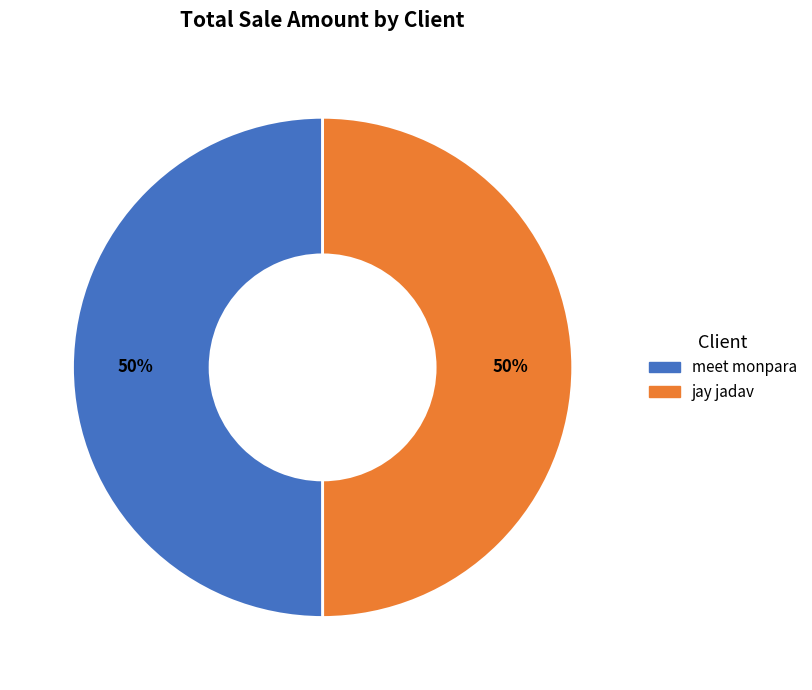

Is it true that meet monpara is 57% of the pie?

False